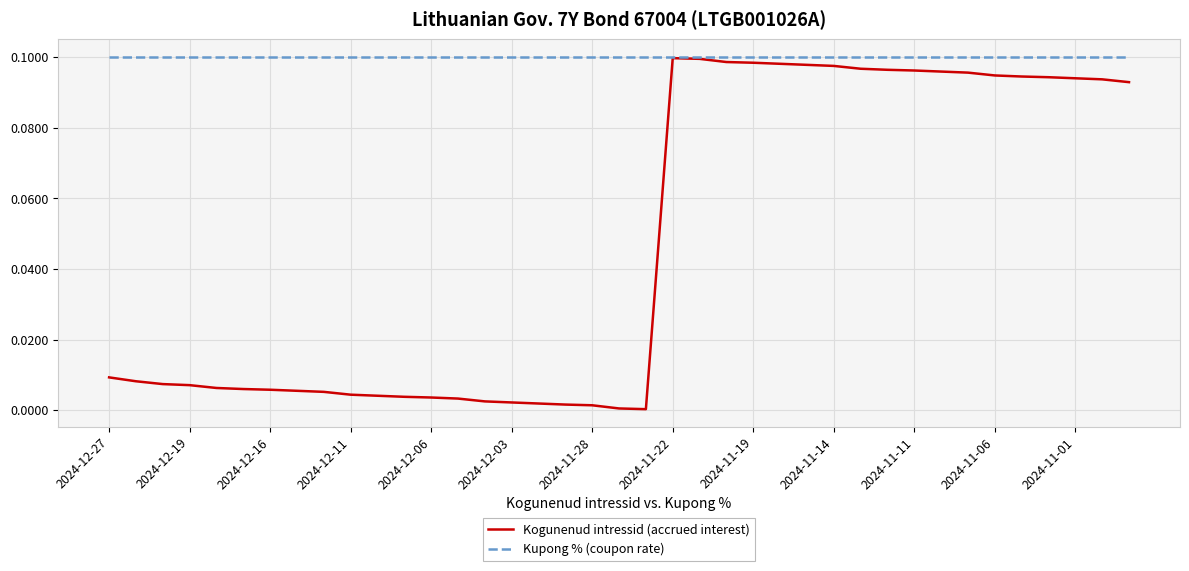

Which series has the largest range (max minus min)?

Kogunenud intressid (accrued interest)